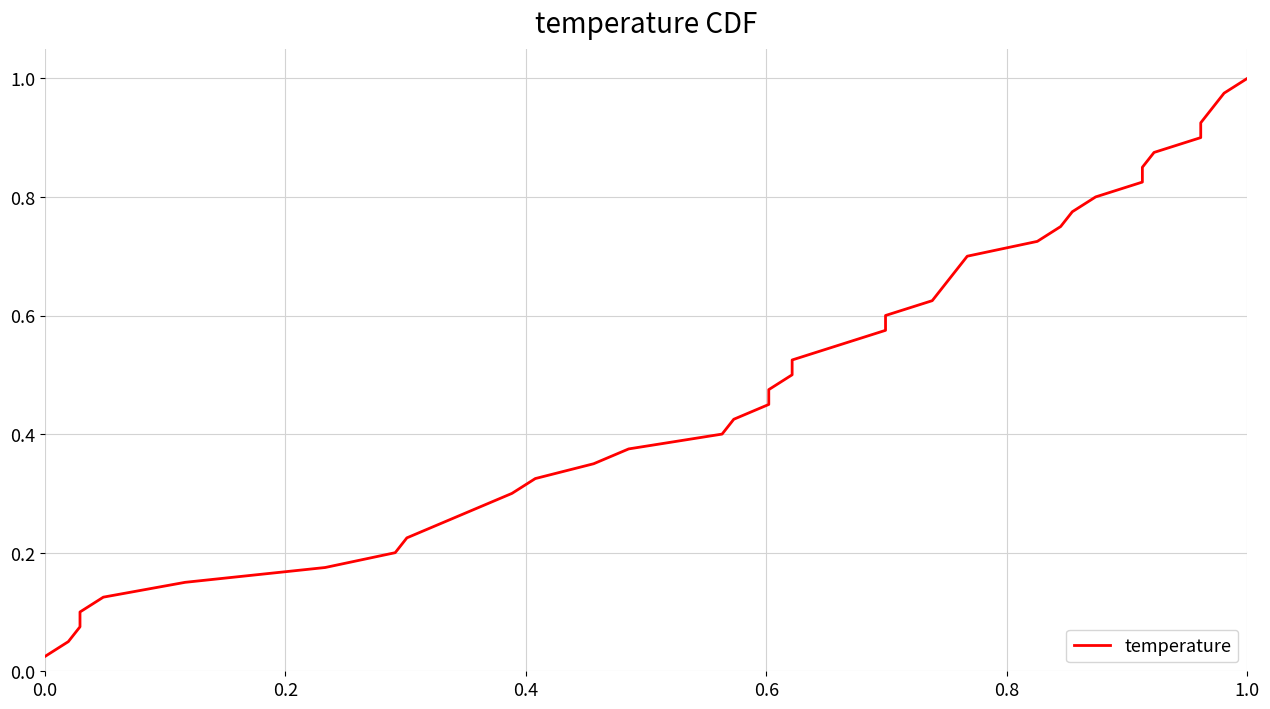

What is the greatest value displayed?

1.0